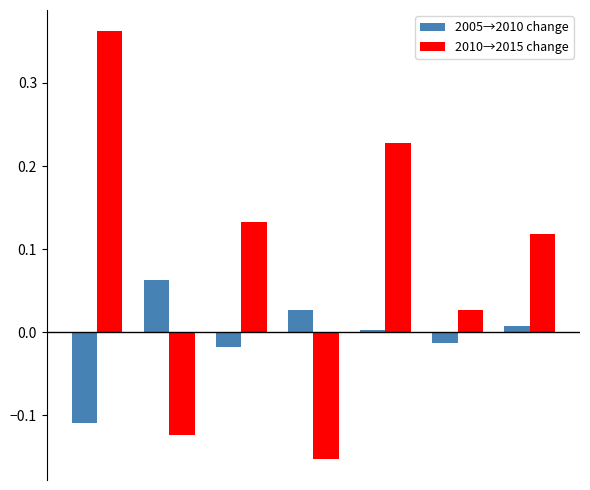

Rank the series by their maximum value, from highest to lowest.

2010→2015 change, 2005→2010 change